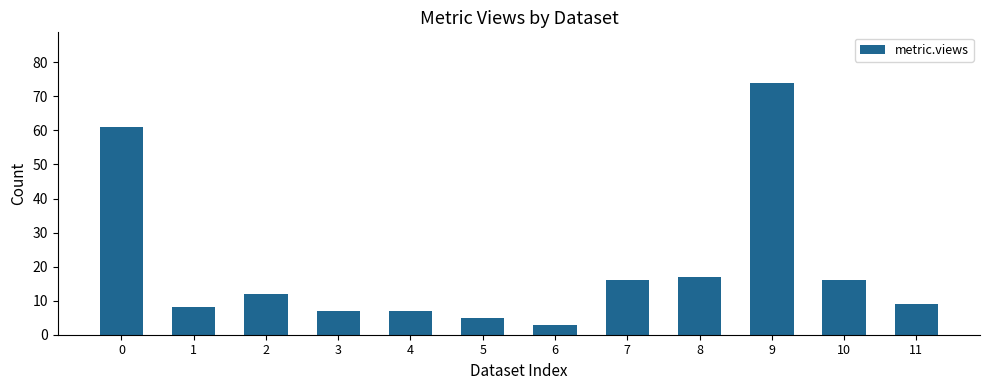

Approximately how many times larger is the value at 7 compared to 4?

2.3